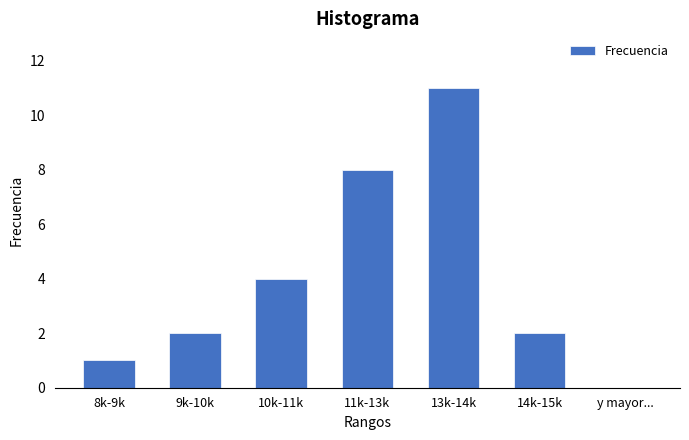

Reading right to left, extract all data points from this chart.

y mayor...=0	14k-15k=2	13k-14k=11	11k-13k=8	10k-11k=4	9k-10k=2	8k-9k=1